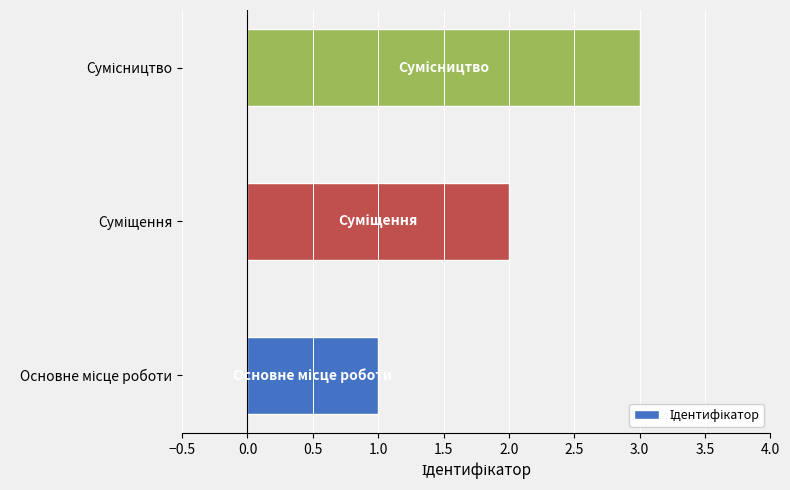

What is the greatest value displayed?

3